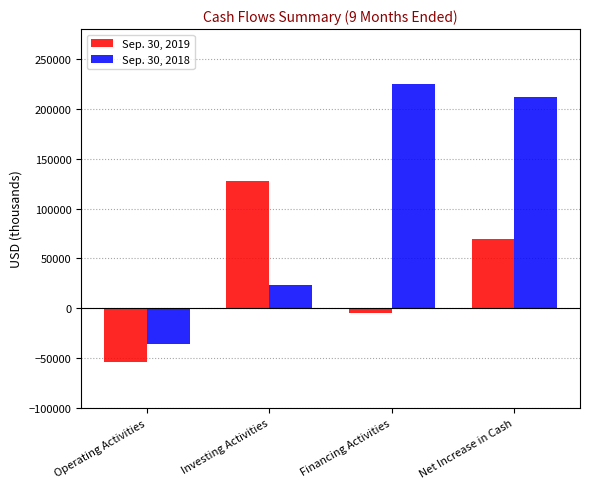

How many values in Sep. 30, 2019 are above zero?

2